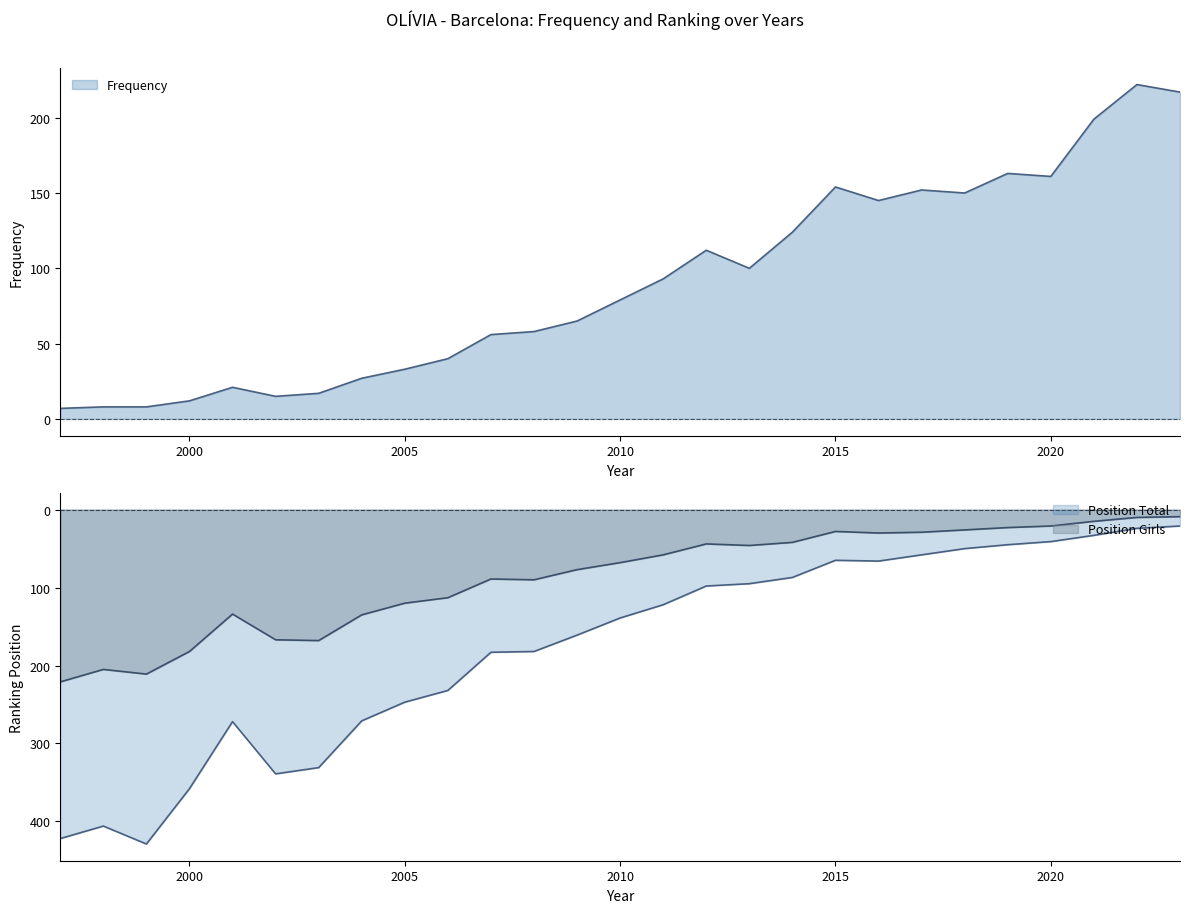

What is the sum of the Frequency values at 1997 and 1999?

15